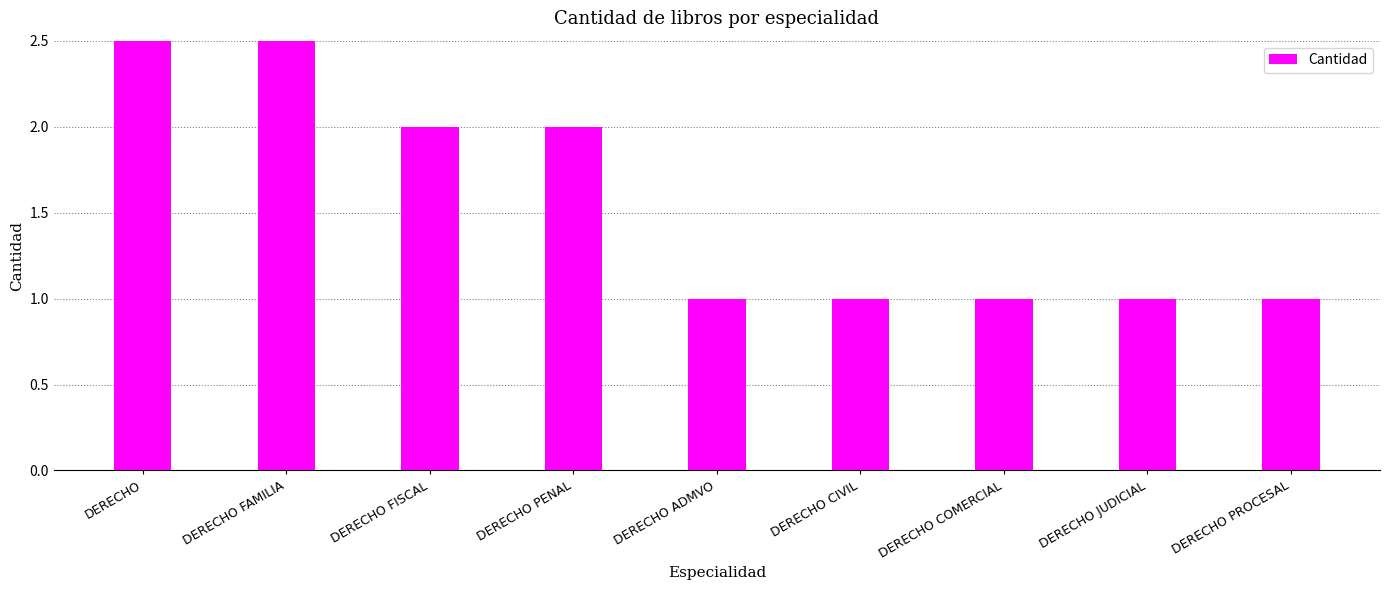

Reading left to right, list all the values displayed in this chart.

DERECHO=9	DERECHO FAMILIA=3	DERECHO FISCAL=2	DERECHO PENAL=2	DERECHO ADMVO=1	DERECHO CIVIL=1	DERECHO COMERCIAL=1	DERECHO JUDICIAL=1	DERECHO PROCESAL=1